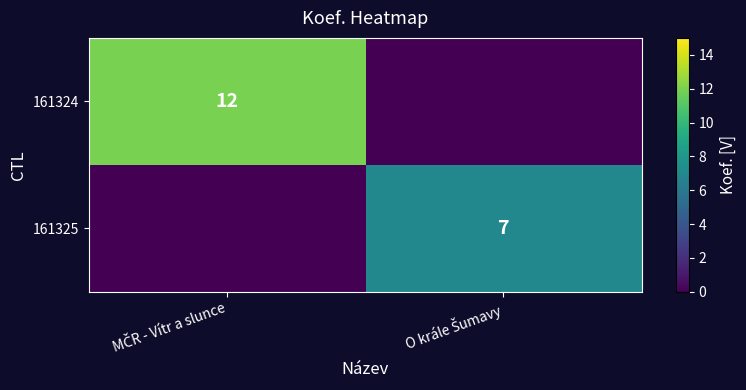

The value of 161324 at O krále Šumavy is 0. True or false?

True